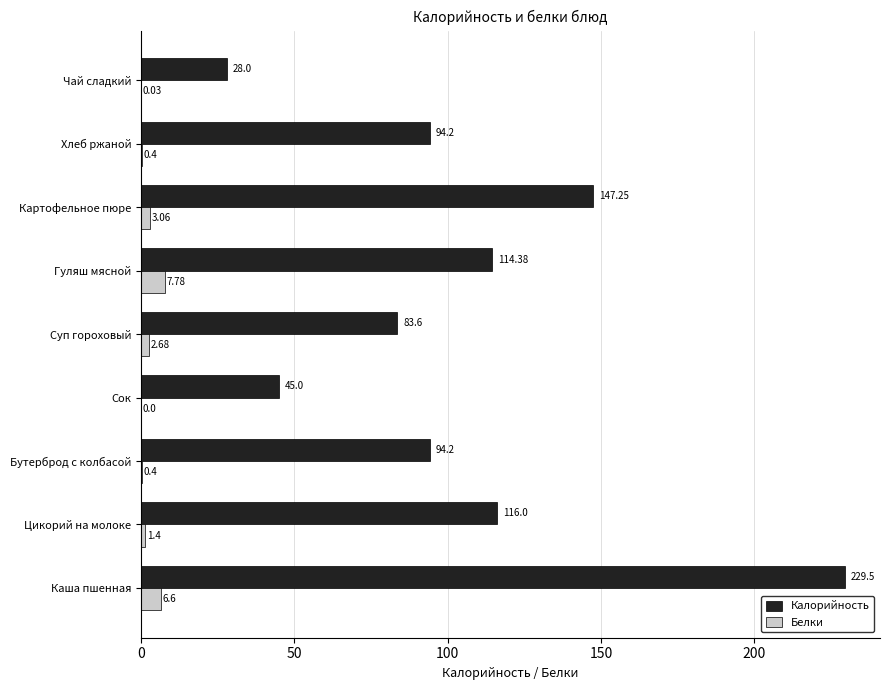

Is the value of Калорийность at Бутерброд с колбасой greater than the value of Белки at Цикорий на молоке?

Yes